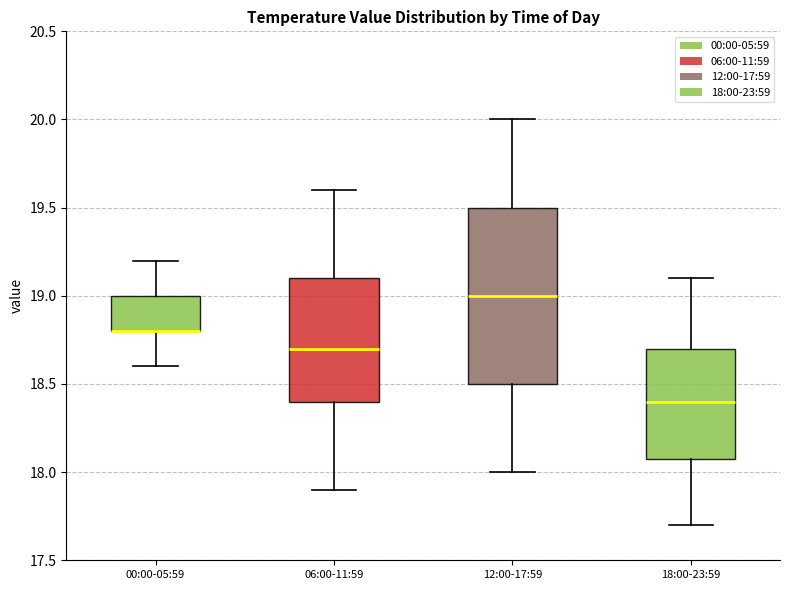

Where does the upper whisker of the box for 00:00-05:59 end on the y-axis? The values are not printed on the chart, so give them approximately, as read against the axis.

19.2